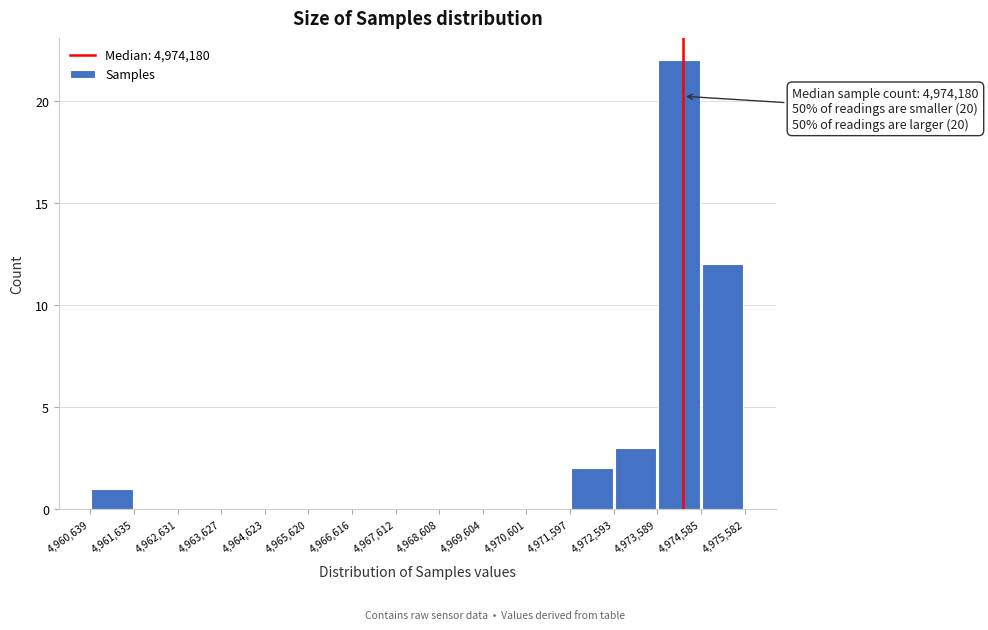

Which range on the x-axis has the tallest bar?

4,973,589 to 4,974,585